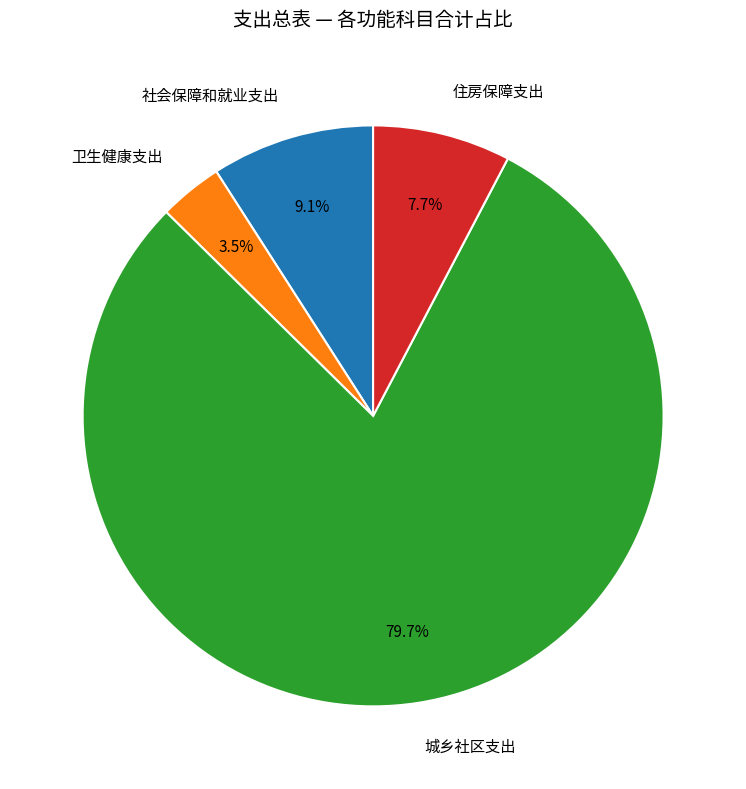

How many segments does this pie chart have?

4